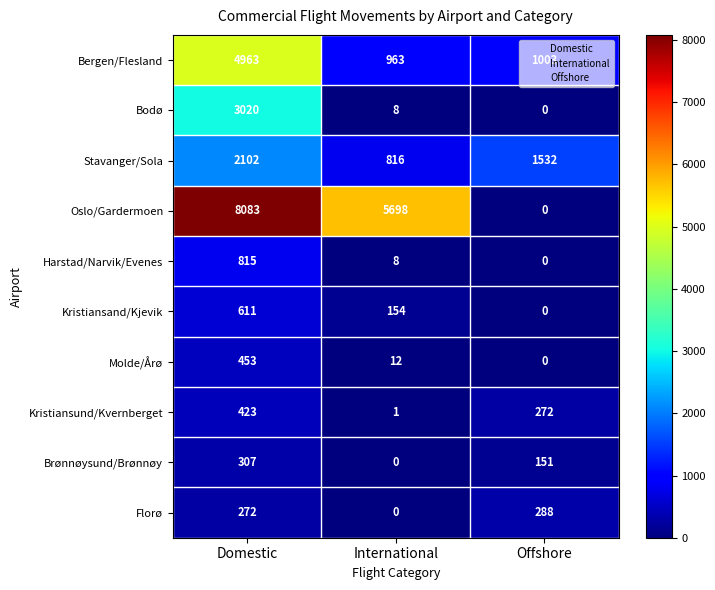

At how many categories does at least one series exceed 3421?

2